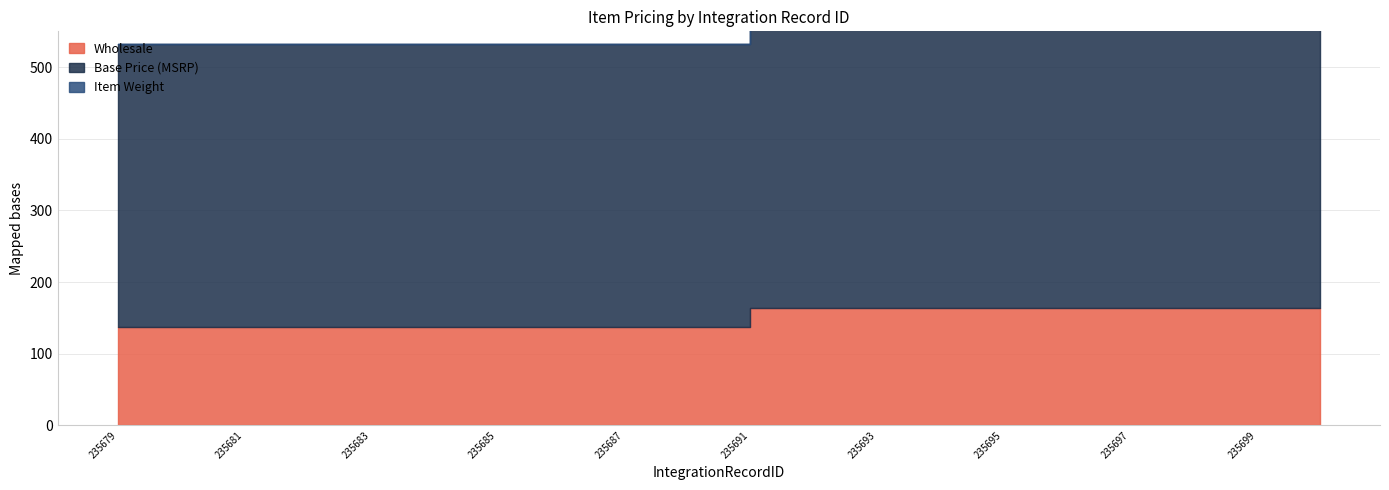

Which has a higher value, 235700 or 235686?

235700